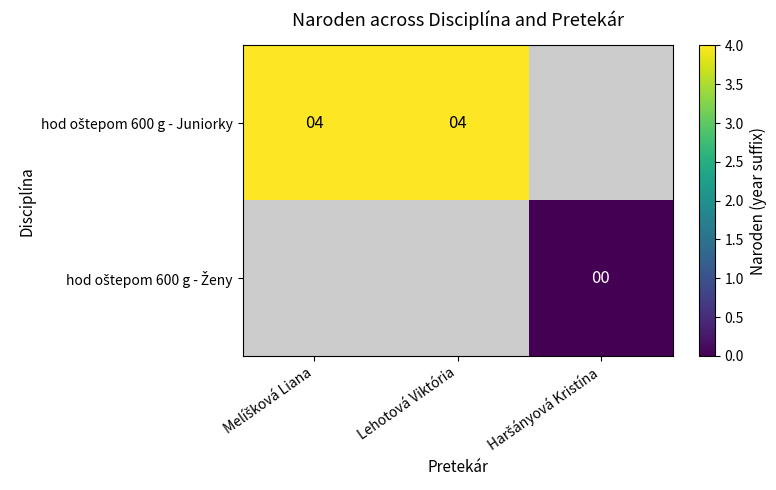

At Haršányová Kristína, list the series in order from smallest to largest.

hod oštepom 600 g - Juniorky, hod oštepom 600 g - Ženy